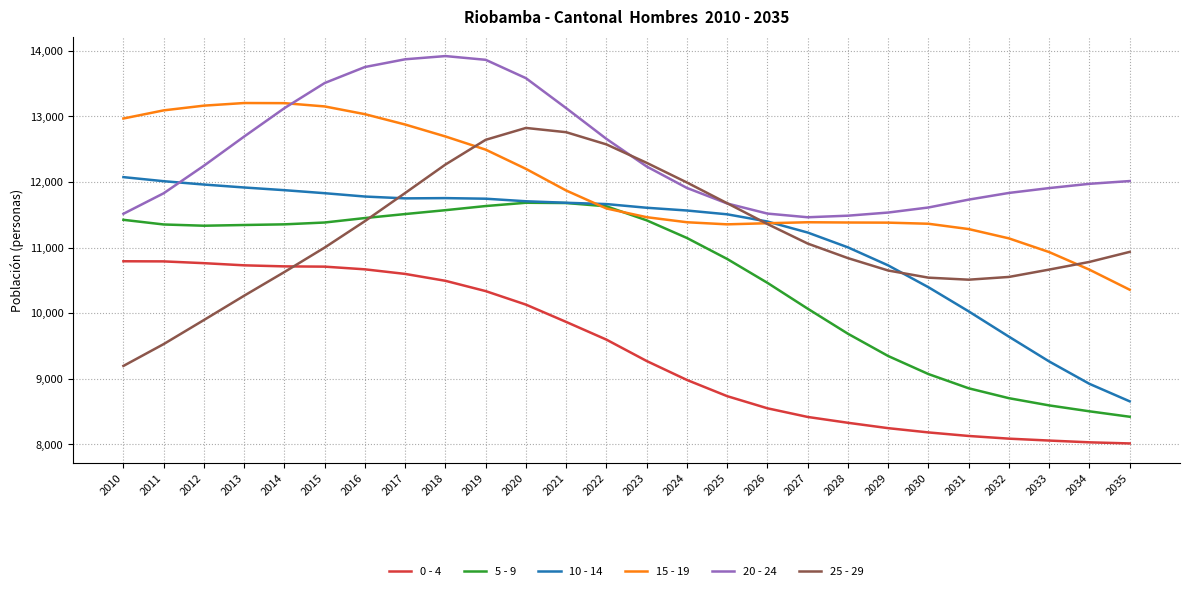

What is the spread (max minus min) of values at 2017?

3273